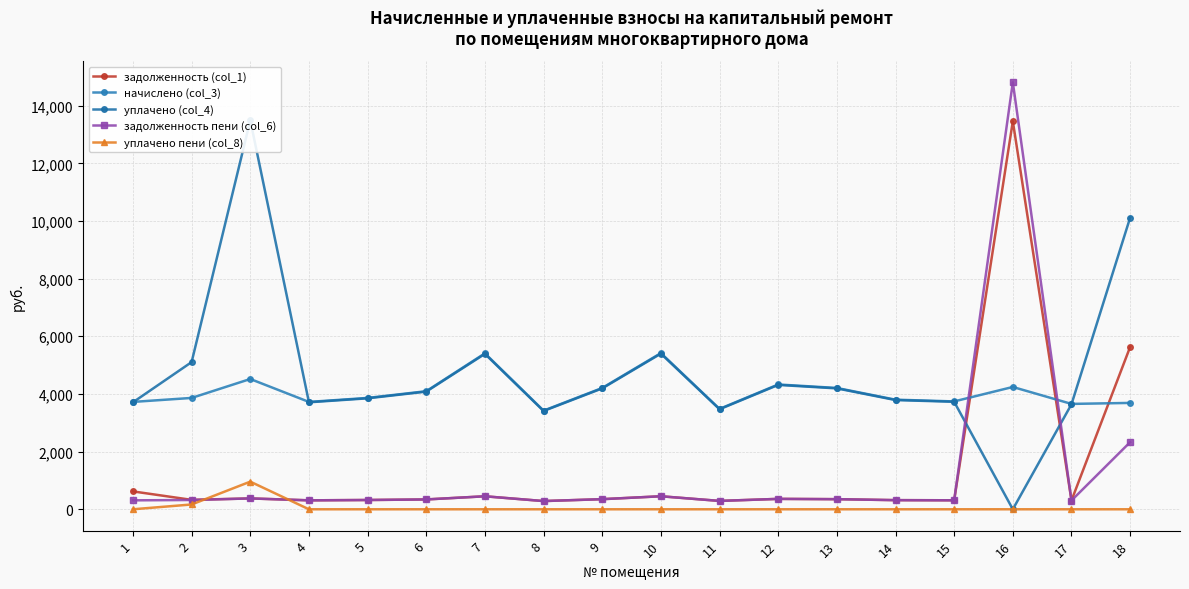

At which label does задолженность (col_1) reach its peak?

16